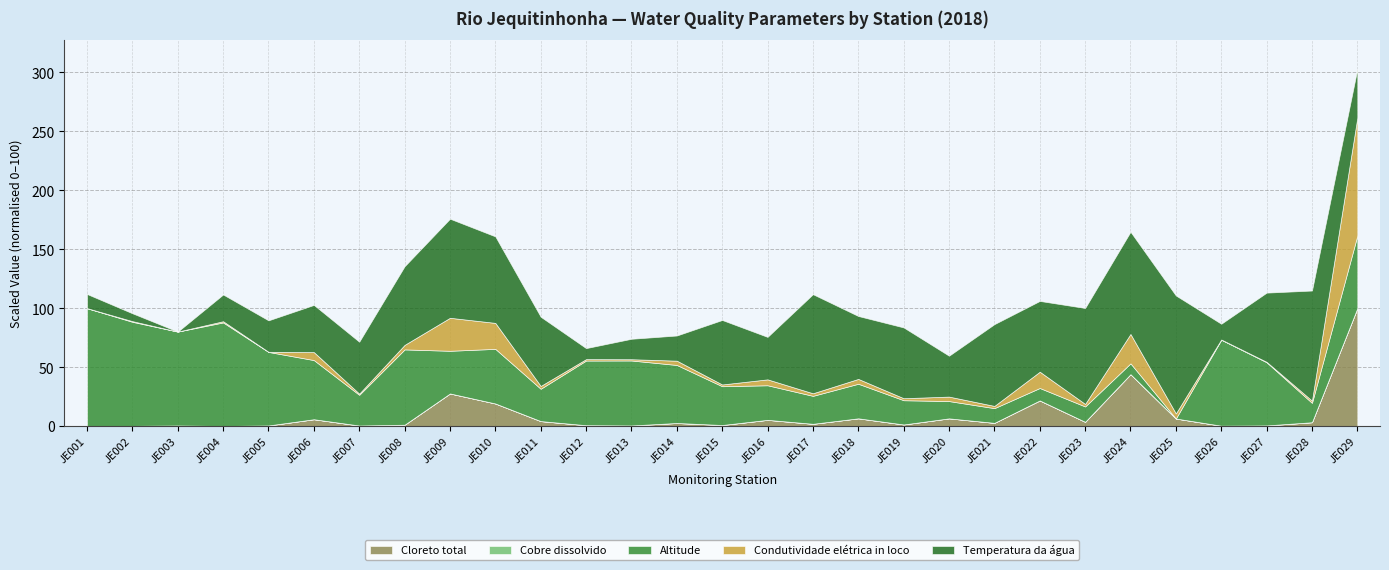

What is the difference between the maximum and minimum values in the Cloreto total series?

100.0